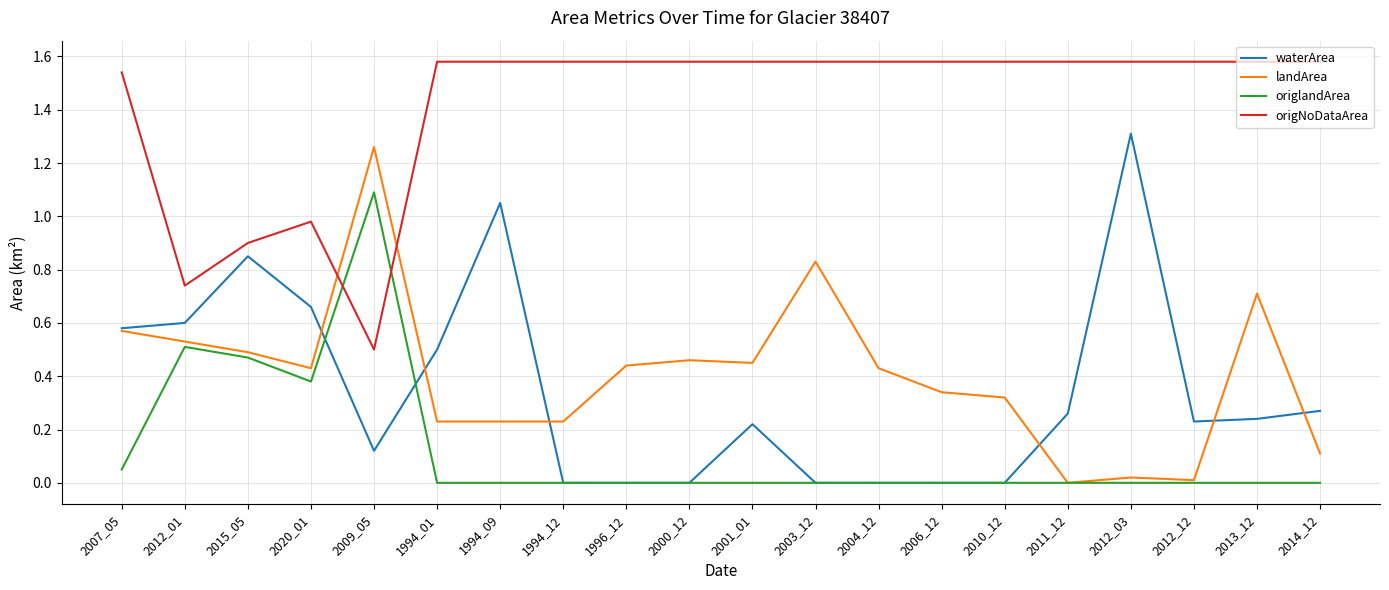

After their last crossing, which series has the higher values: origNoDataArea or landArea?

origNoDataArea